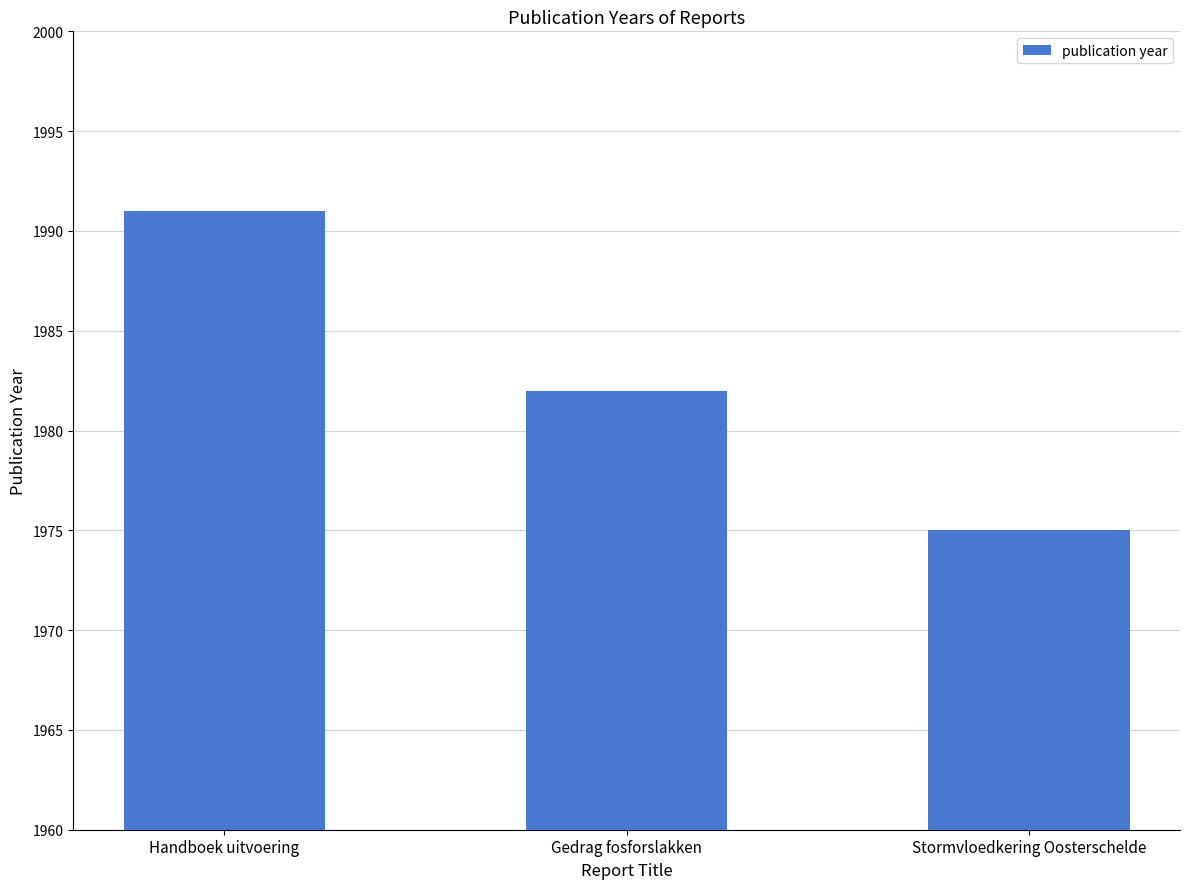

Count the values in the range 1975 to 1991.

3